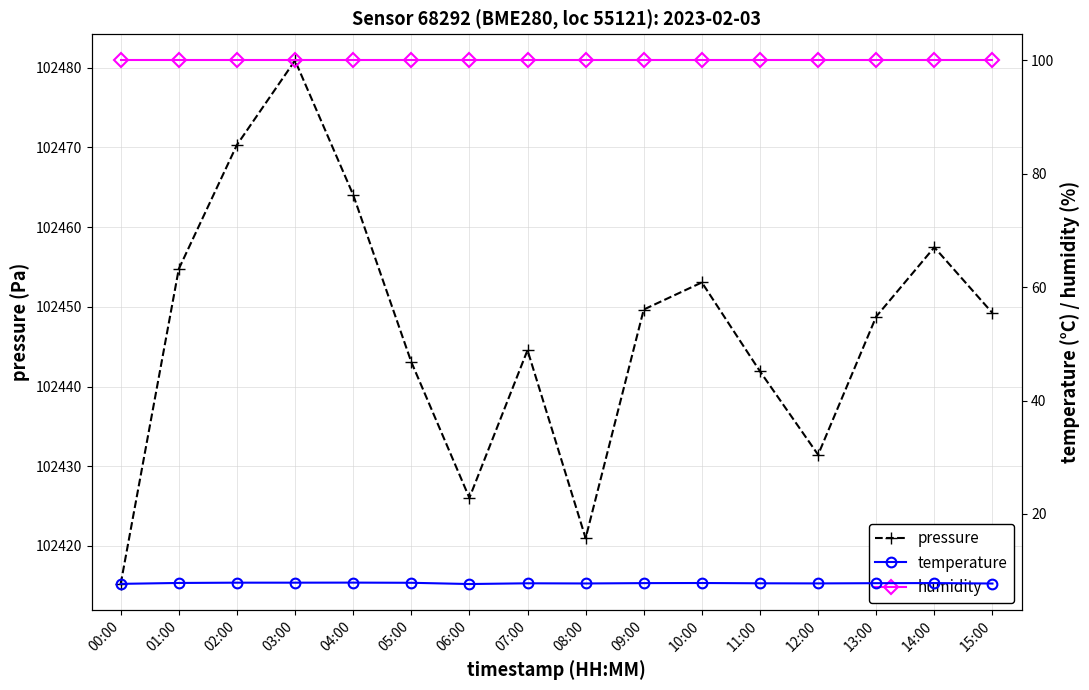

What is the average value of the temperature series?

7.8